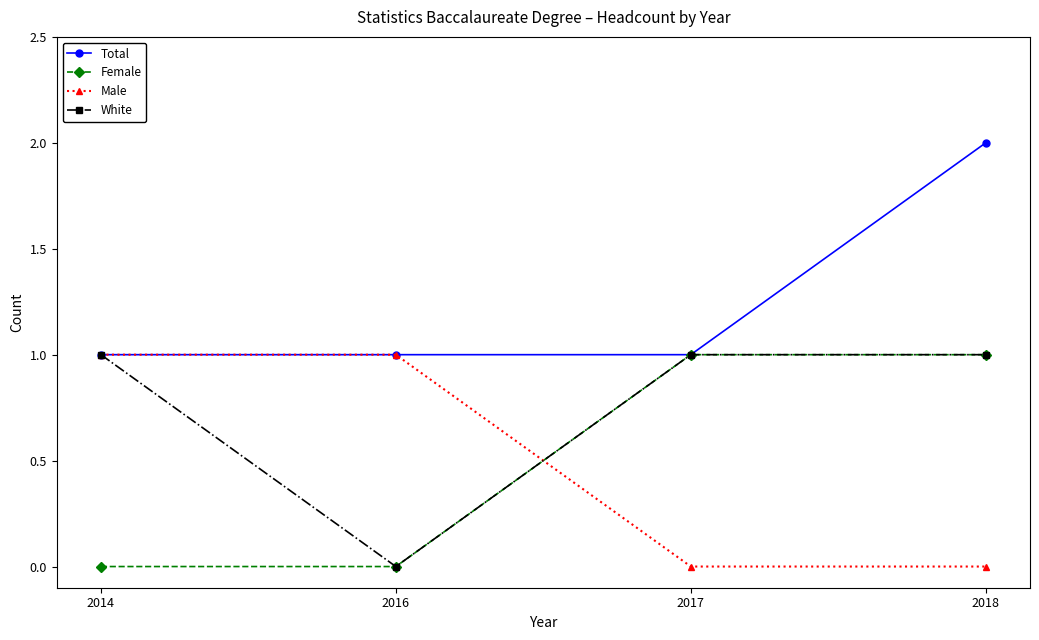

Between 2017 and 2018, which series saw the biggest shift?

Total